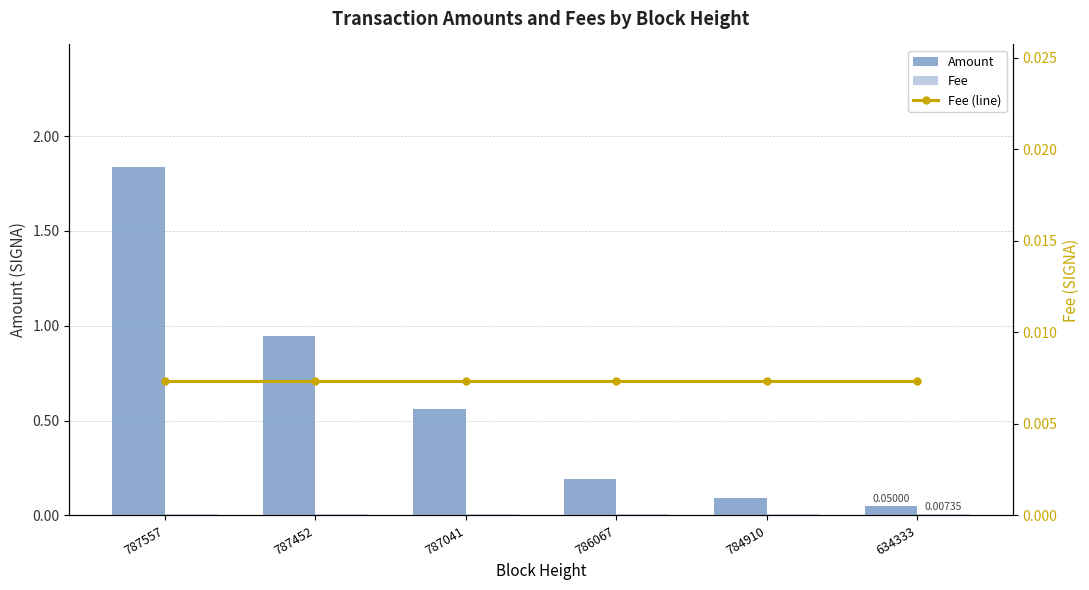

Reading left to right, extract all data points from this chart.

Amount: 787557=1.8	787452=0.9	787041=0.6	786067=0.2	784910=0.1	634333=0.1
Fee: 787557=0.0	787452=0.0	787041=0.0	786067=0.0	784910=0.0	634333=0.0
Fee (line): 787557=0.0	787452=0.0	787041=0.0	786067=0.0	784910=0.0	634333=0.0